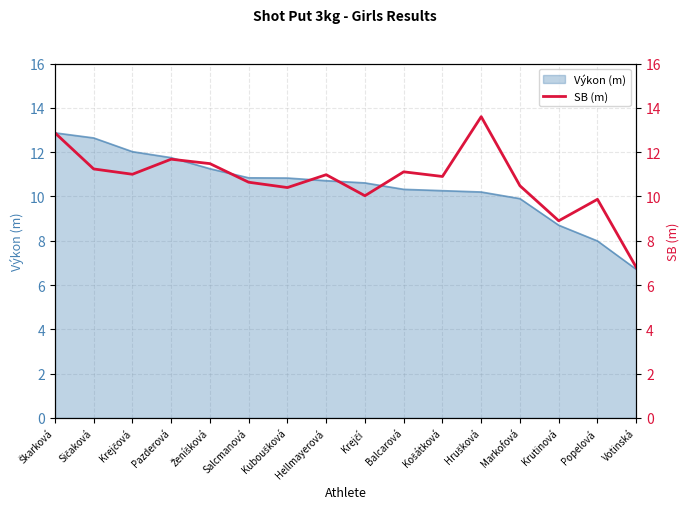

What is the greatest value displayed?

13.6